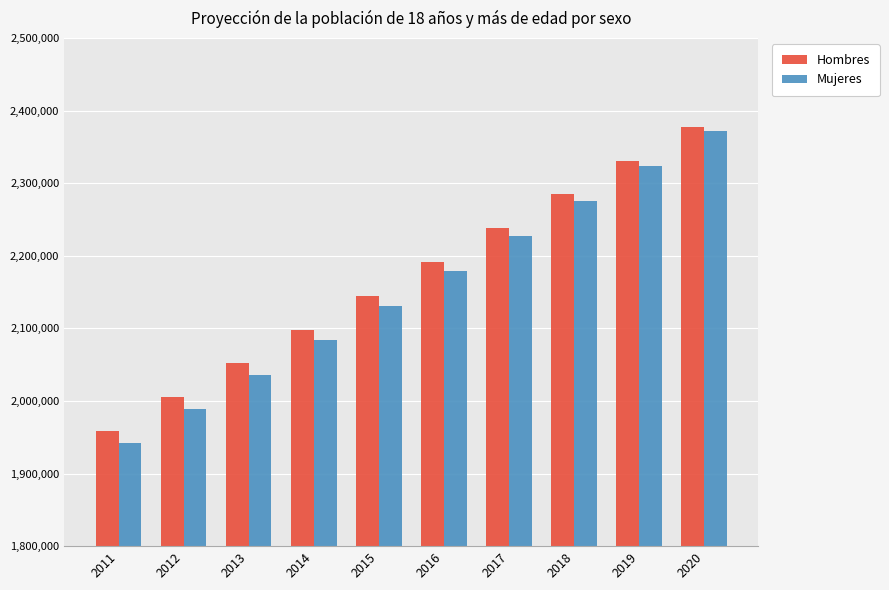

At which label does Mujeres reach its minimum?

2011